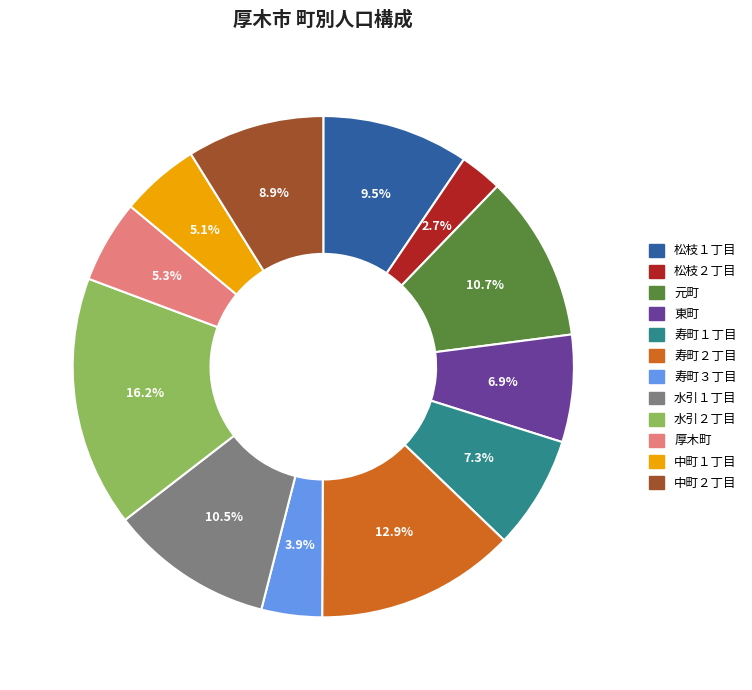

How many slices are in this pie chart?

12